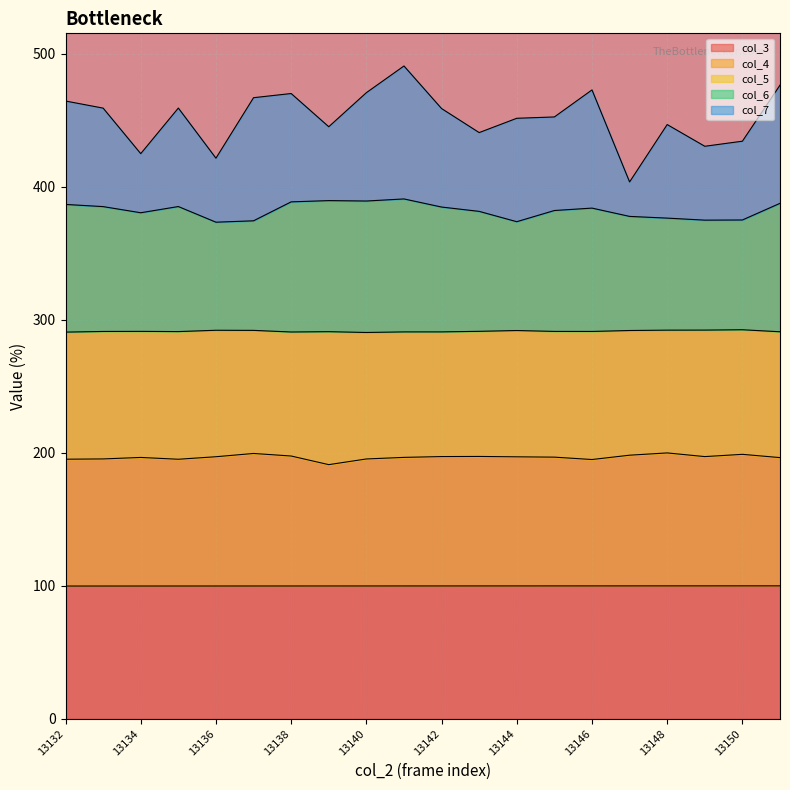

How many lines are shown in the chart?

5